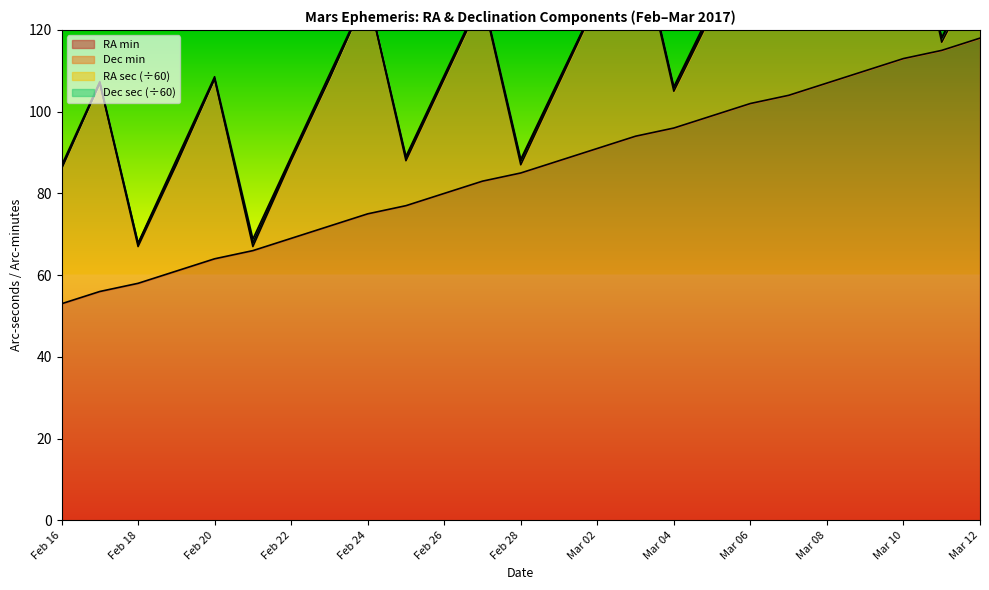

How many values in the Dec_sec series are below 25?

11